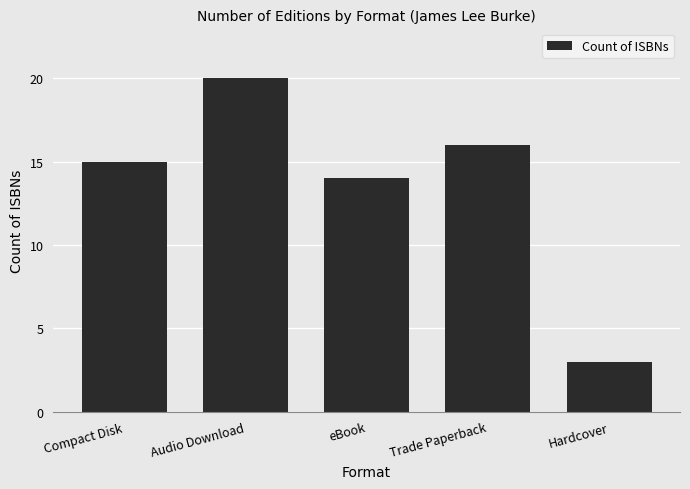

List the labels in order of value, largest first.

Audio Download, Trade Paperback, Compact Disk, eBook, Hardcover